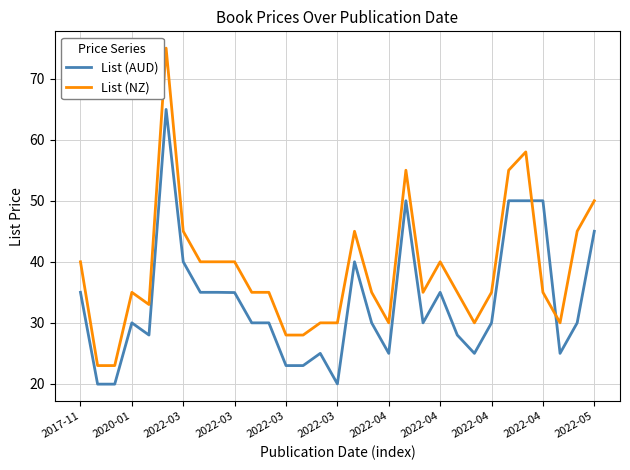

Which series has the largest range (max minus min)?

List (NZ)